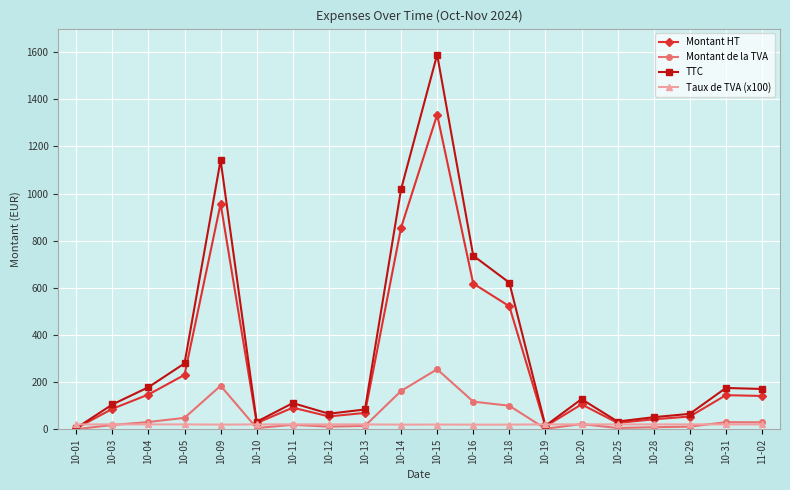

What is the difference between the second highest and minimum values in the Montant de la TVA series?

183.9